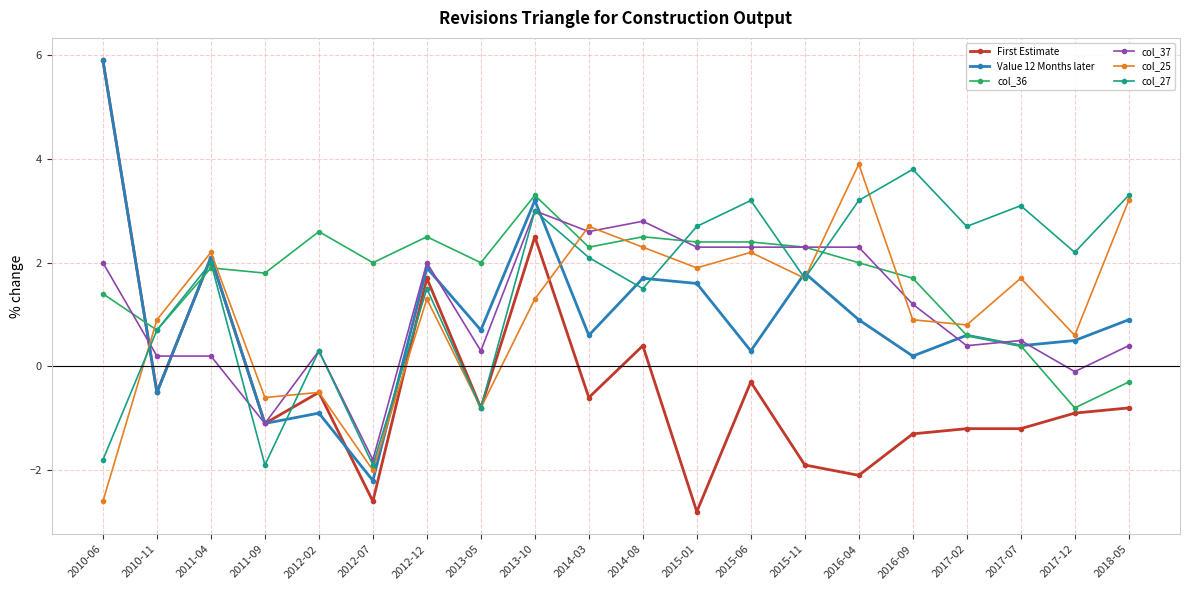

How many intersections are there between Value 12 Months later and col_27?

9